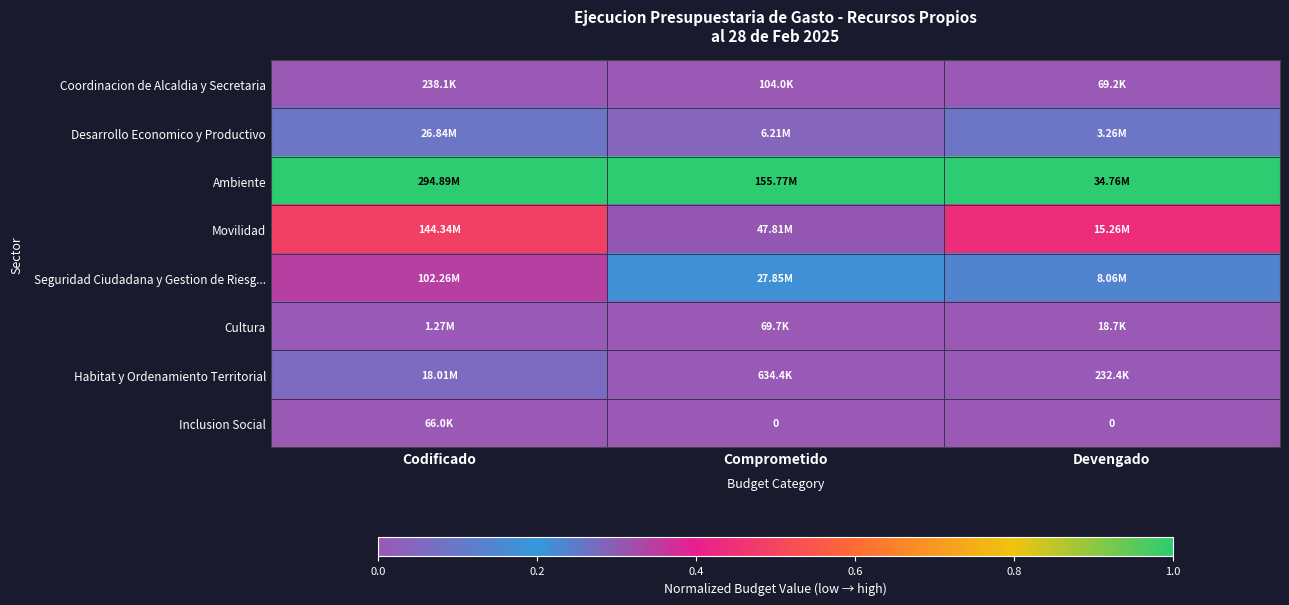

Which category has the highest value across all series?

Codificado